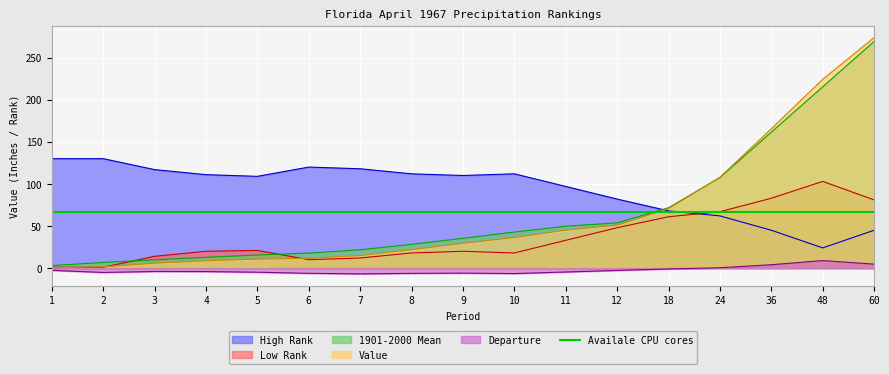

At which category does the chart reach its peak across all series?

60